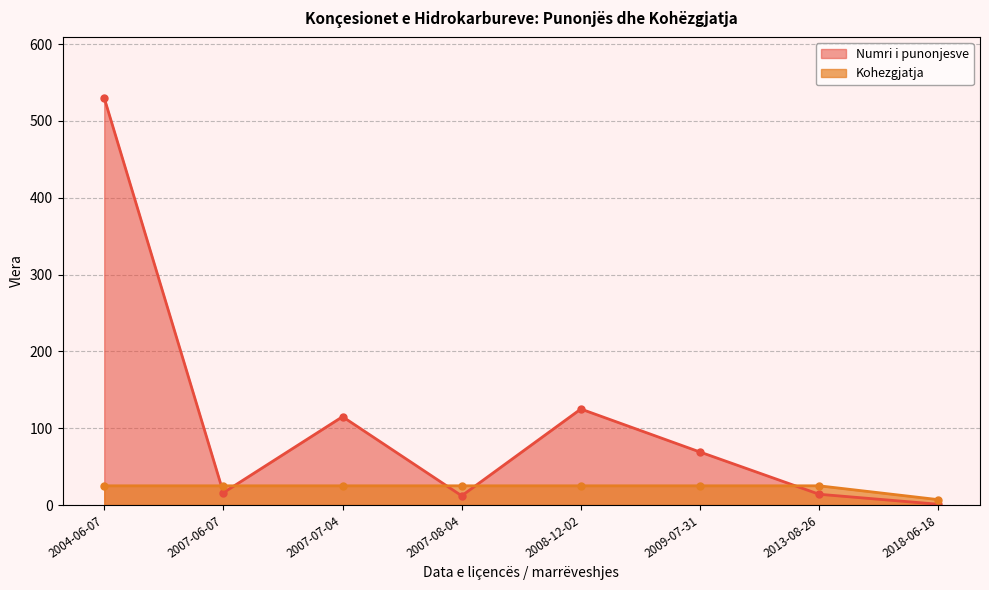

What is the difference between the highest and lowest values at 2007-06-07?

9